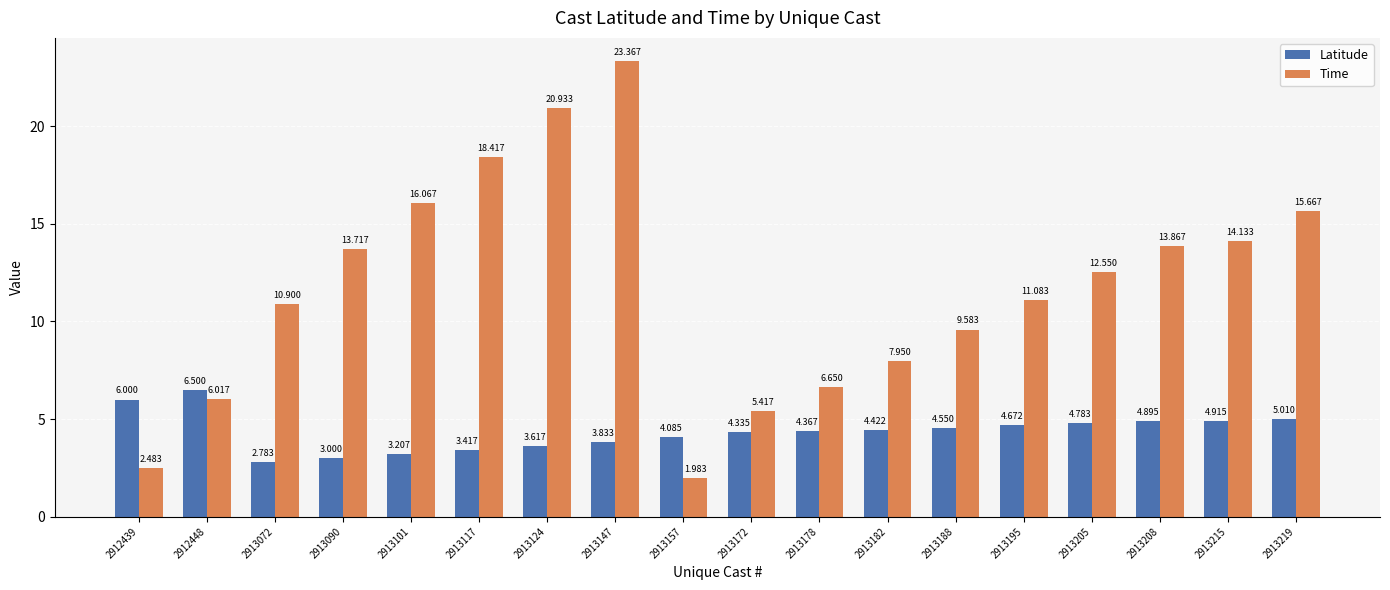

What value does the Time series have at 2913090?

13.7